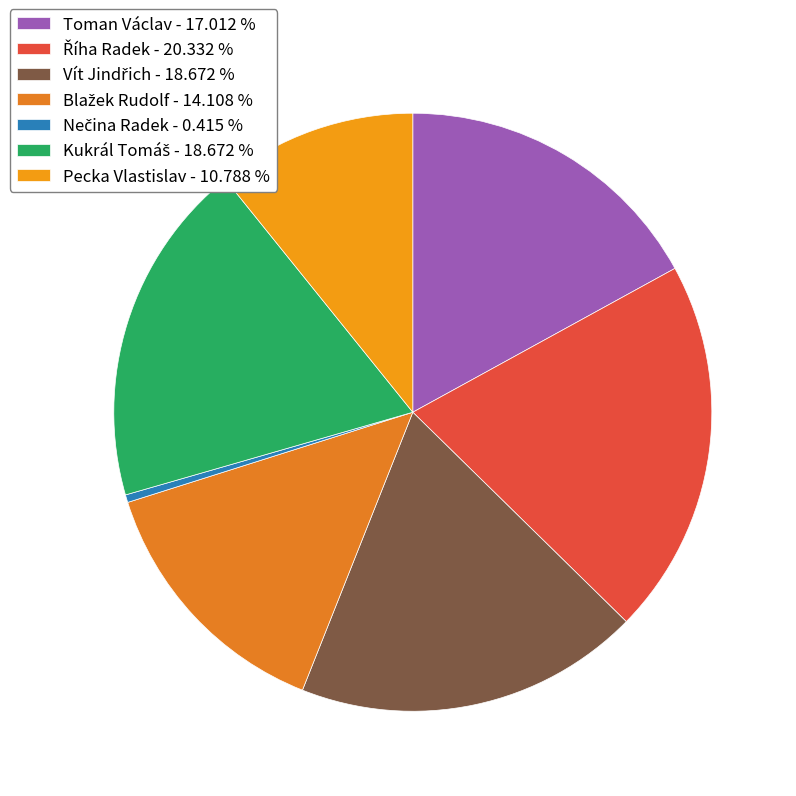

Approximately how many times larger is the value at Vít Jindřich compared to Kukrál Tomáš?

1.0